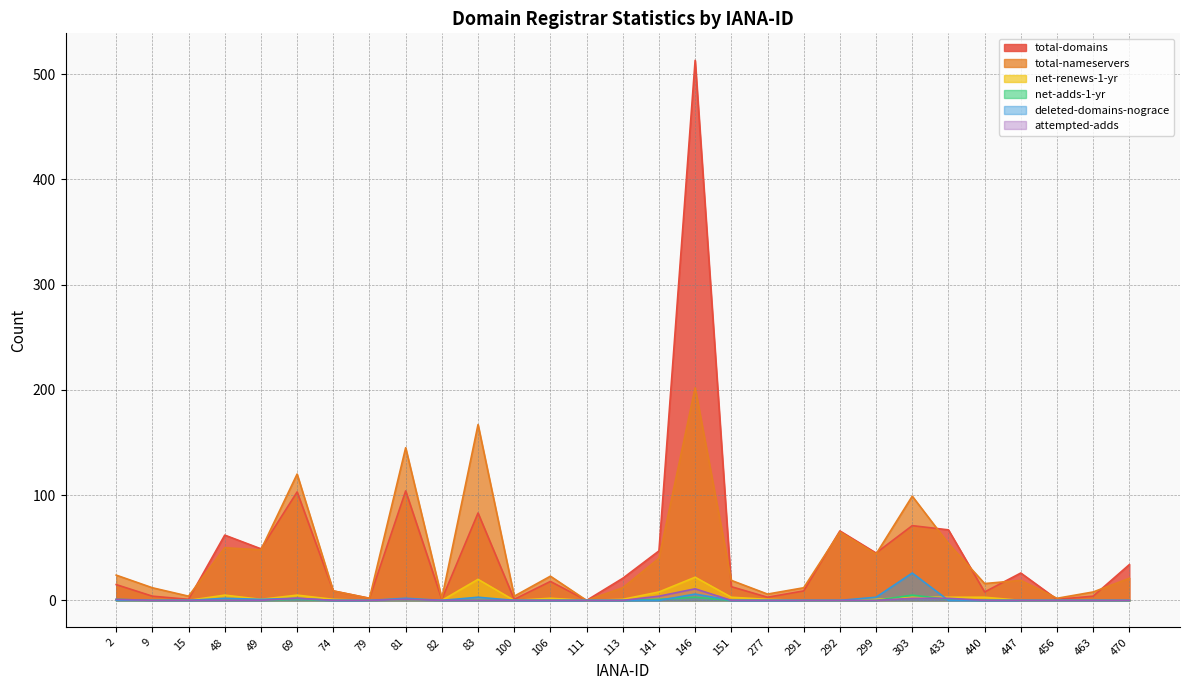

What are all the series names shown in the legend?

total-domains, total-nameservers, net-renews-1-yr, net-adds-1-yr, deleted-domains-nograce, attempted-adds